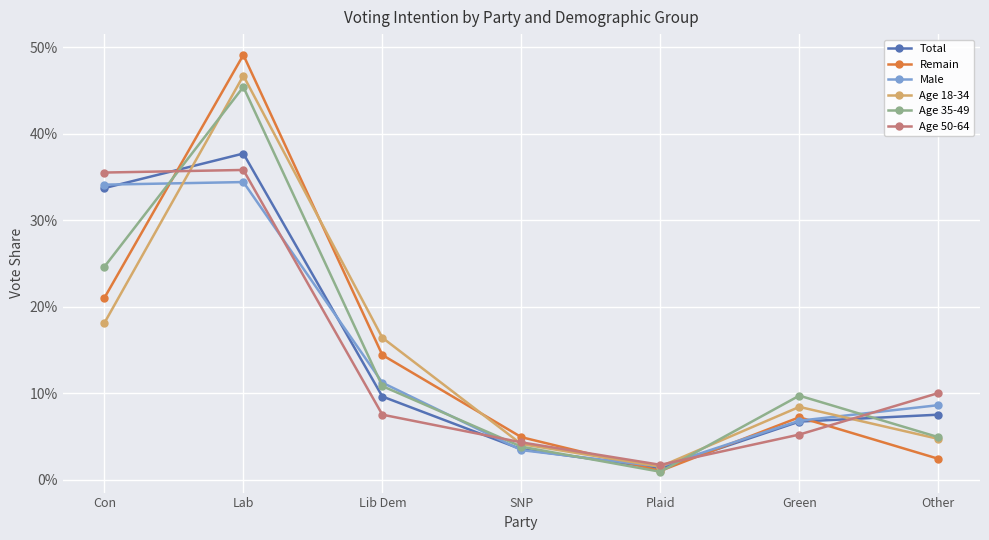

At which category is the sum across all series the highest?

Lab